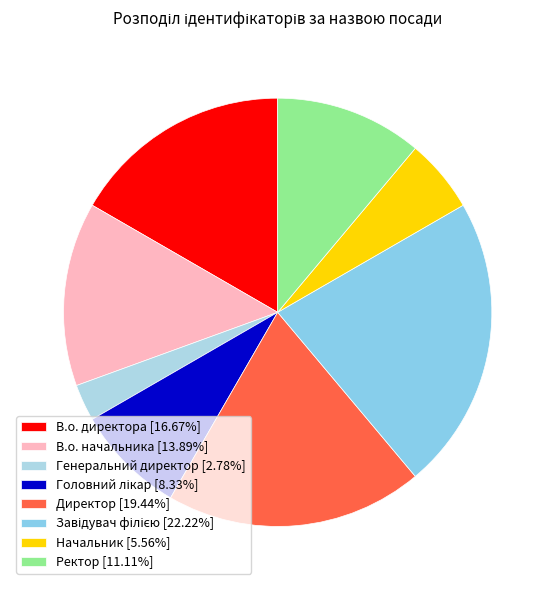

What is the change in value from Головний лікар to Завідувач філією?

+5